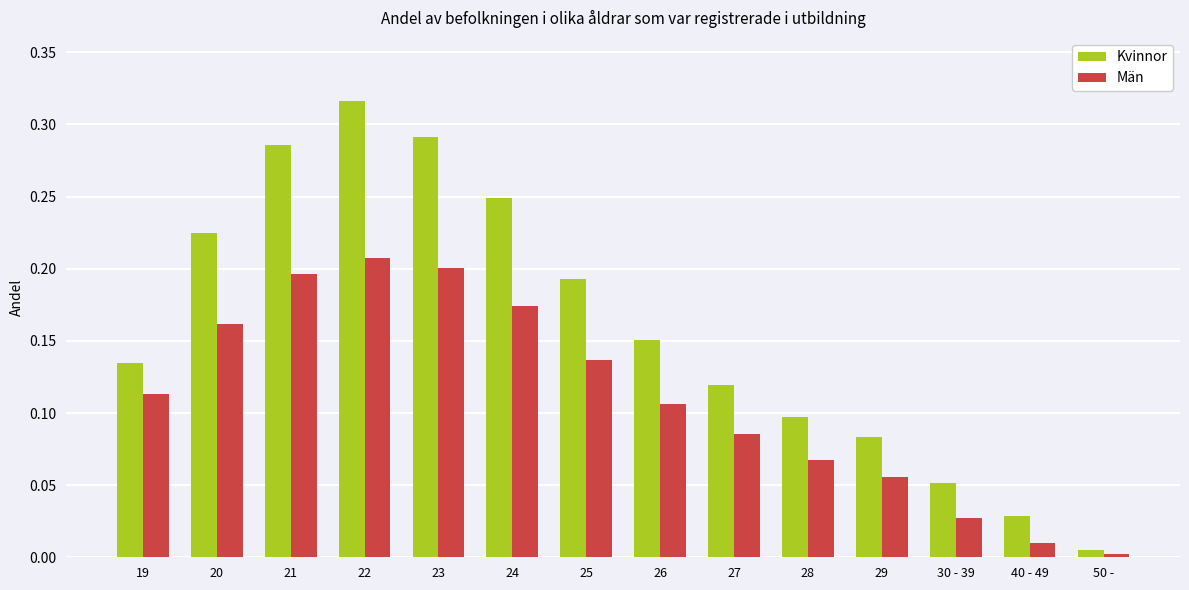

Which series has the widest spread of values?

Kvinnor